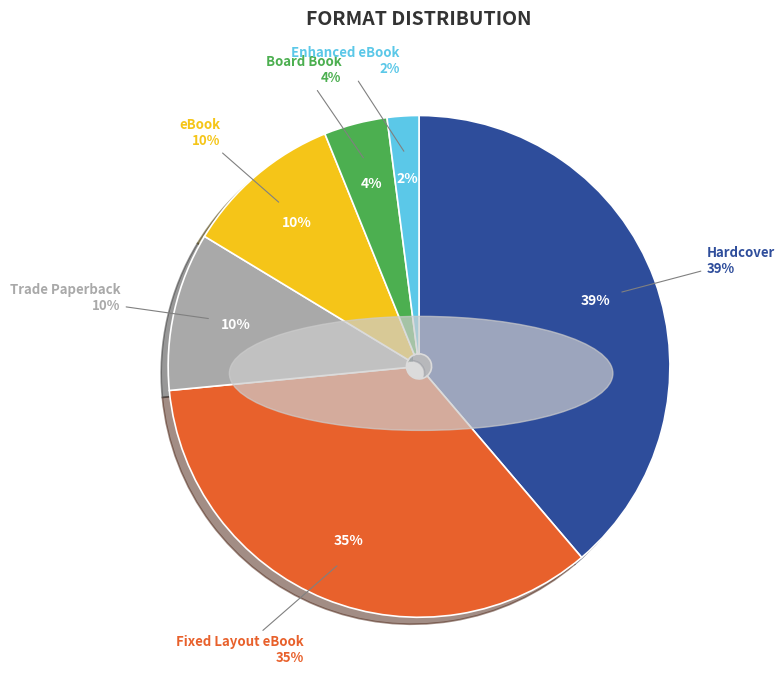

Is Trade Paperback the majority of the pie?

No